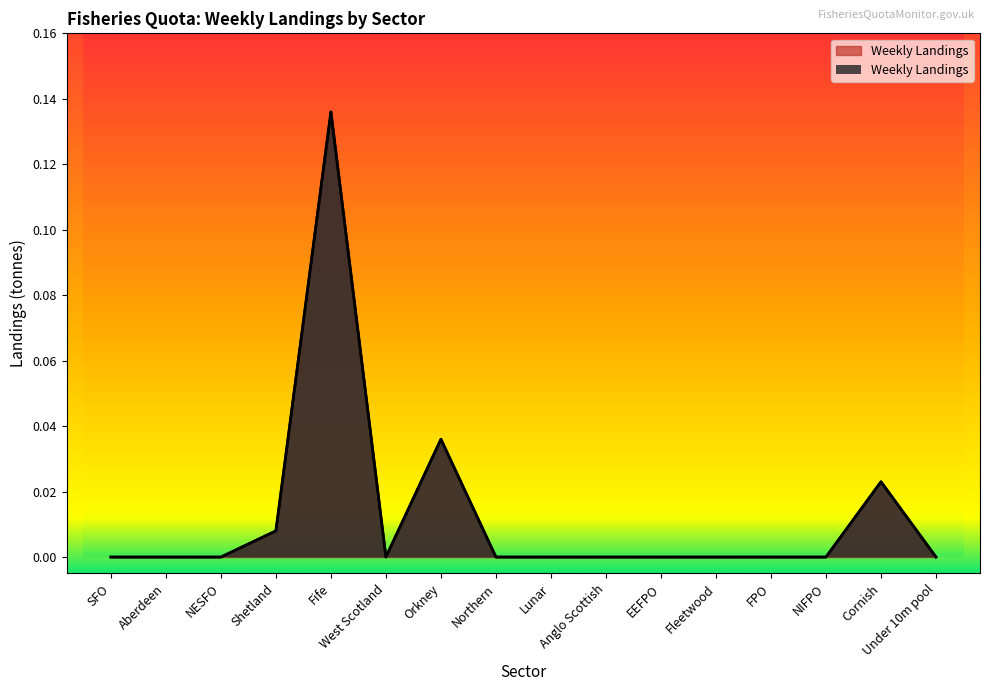

Between Shetland and Northern, which is larger?

Shetland